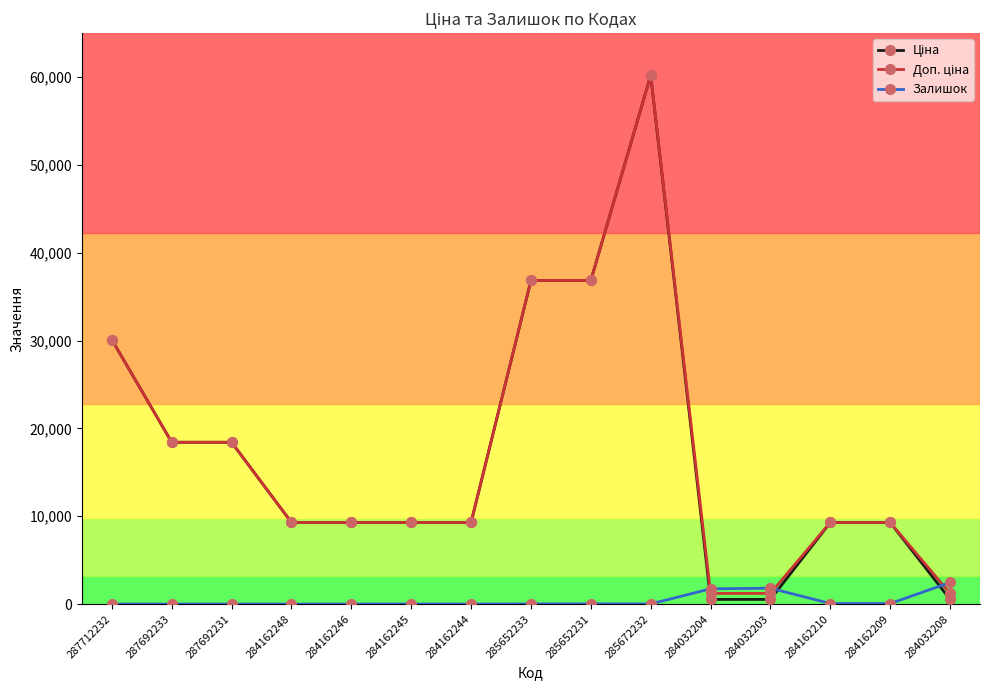

What is the total value across all series at 285652231?

73706.5